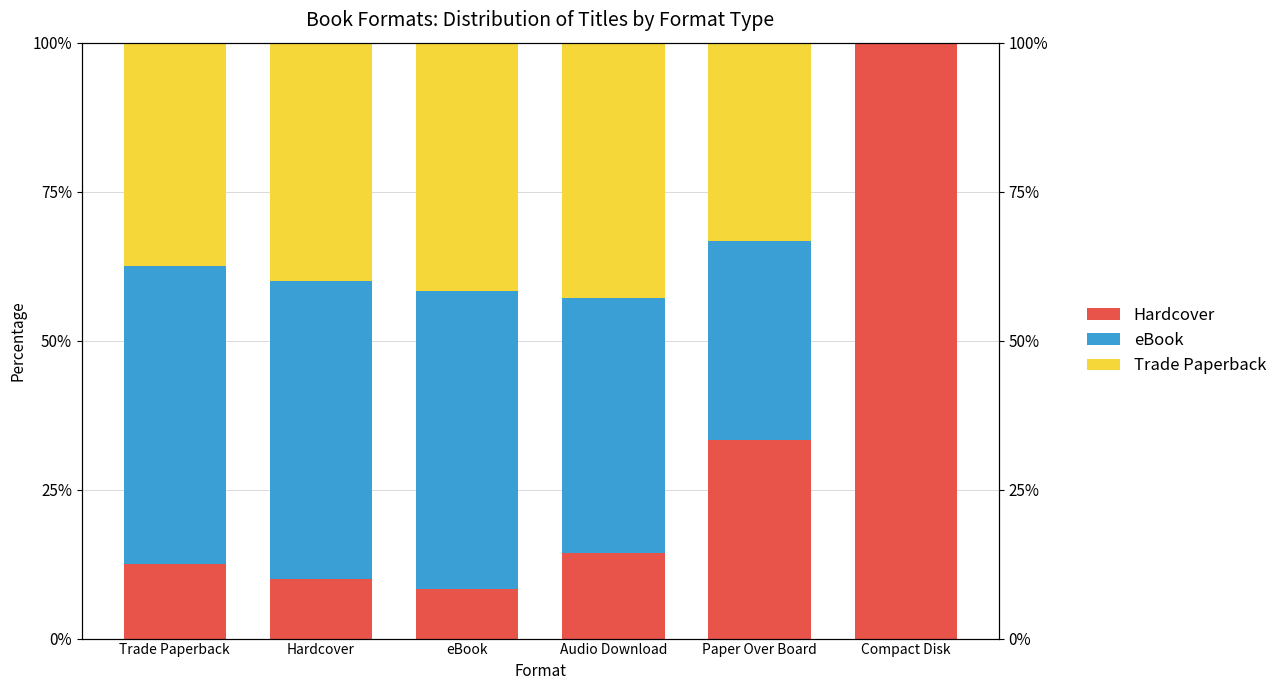

Which has a higher value, eBook or Trade Paperback?

Trade Paperback